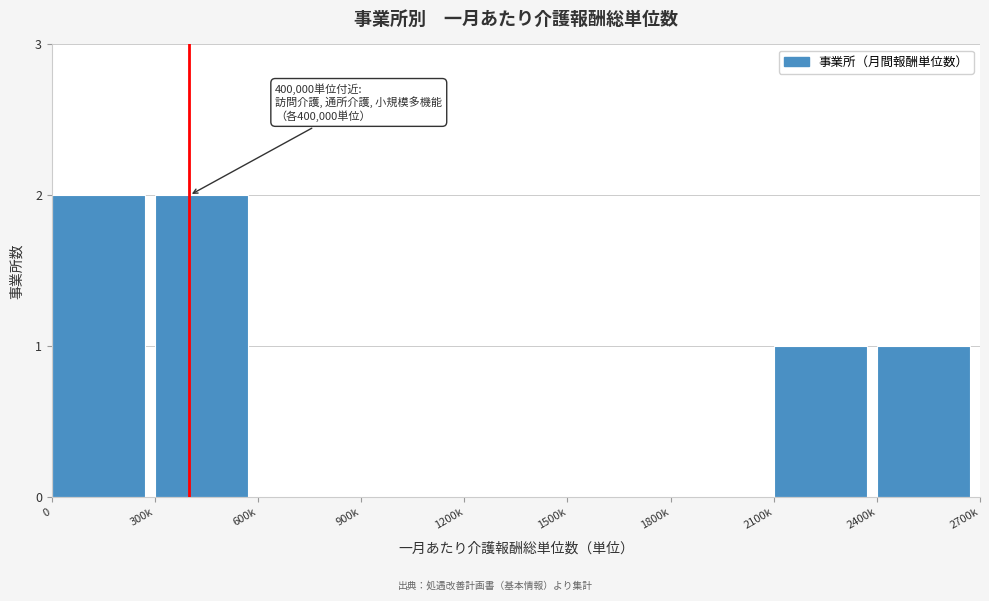

Reading left to right, transcribe all the data shown in this chart.

0=2	300k=2	600k=0	900k=0	1200k=0	1500k=0	1800k=0	2100k=1	2400k=1